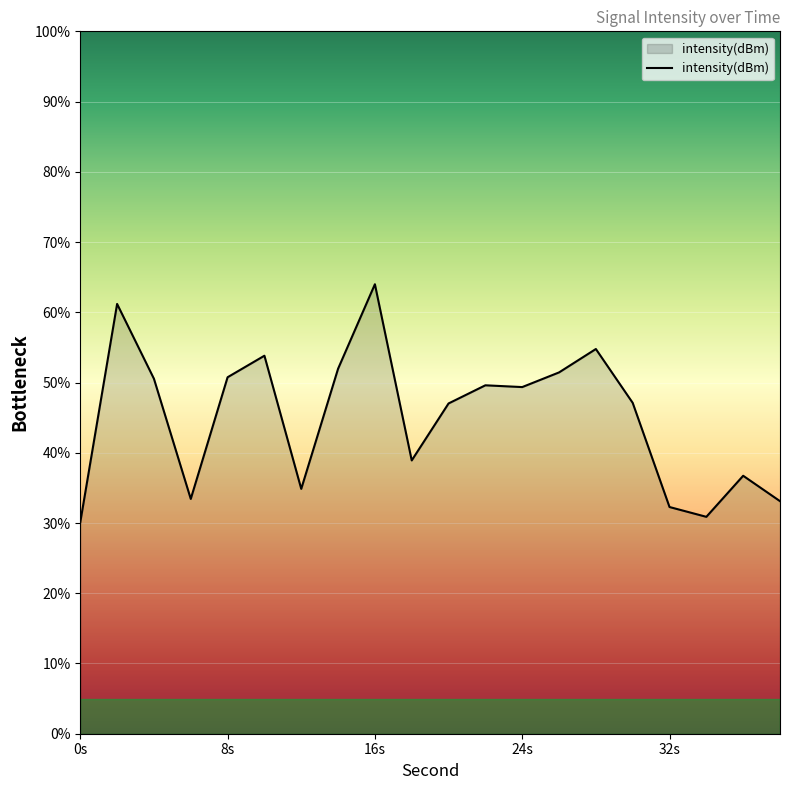

What is the difference between the maximum and minimum values?

33.9